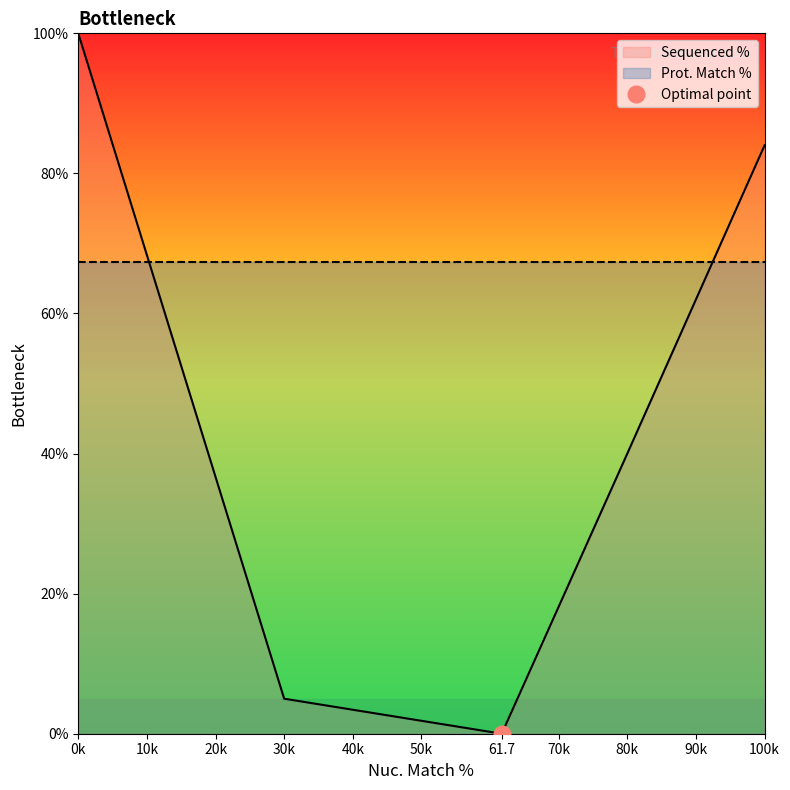

List the labels in order of Sequenced % value, largest first.

0k, 100k, 80k, 30k, 61.7